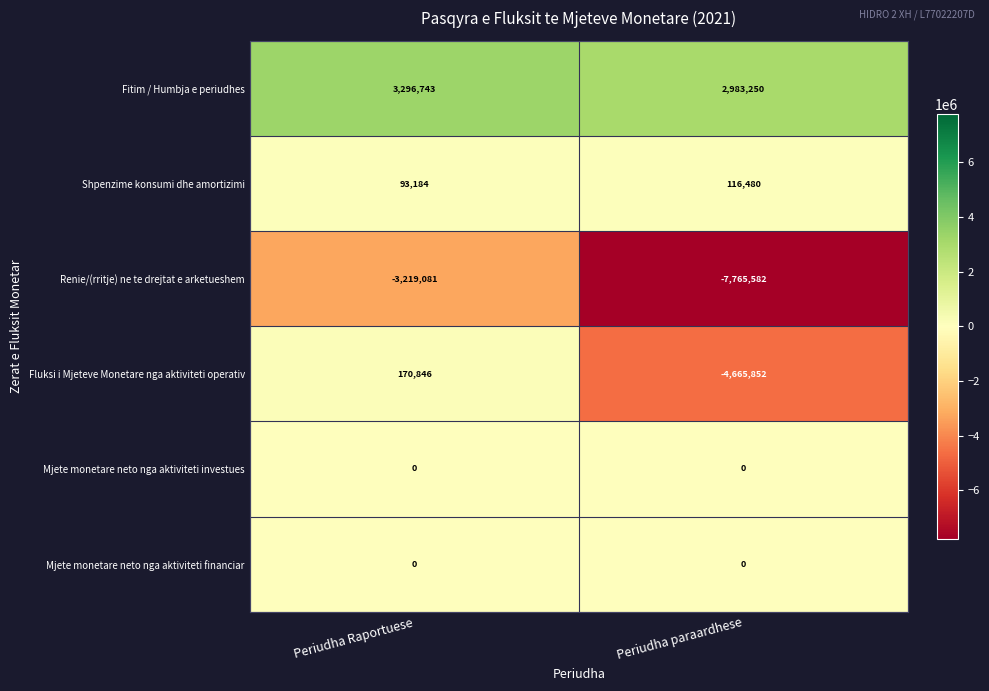

At which label is Shpenzime konsumi dhe amortizimi closest to 104832?

Periudha Raportuese